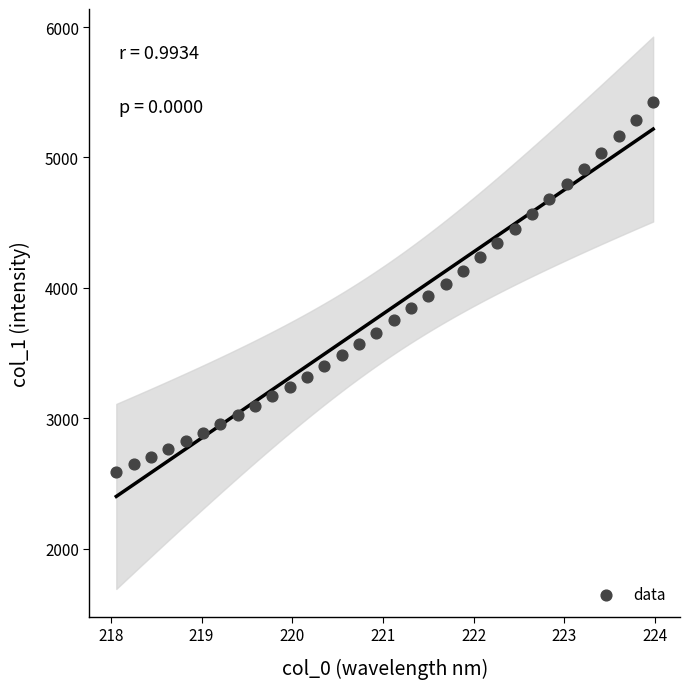

What is the range of Y values (max minus min)?

2832.1